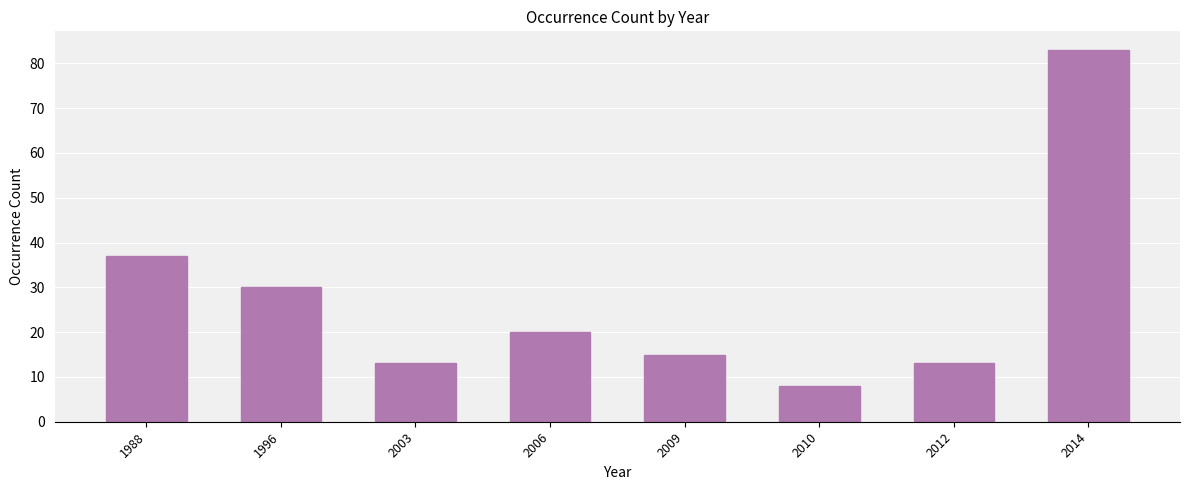

How many data points does each series have?

8